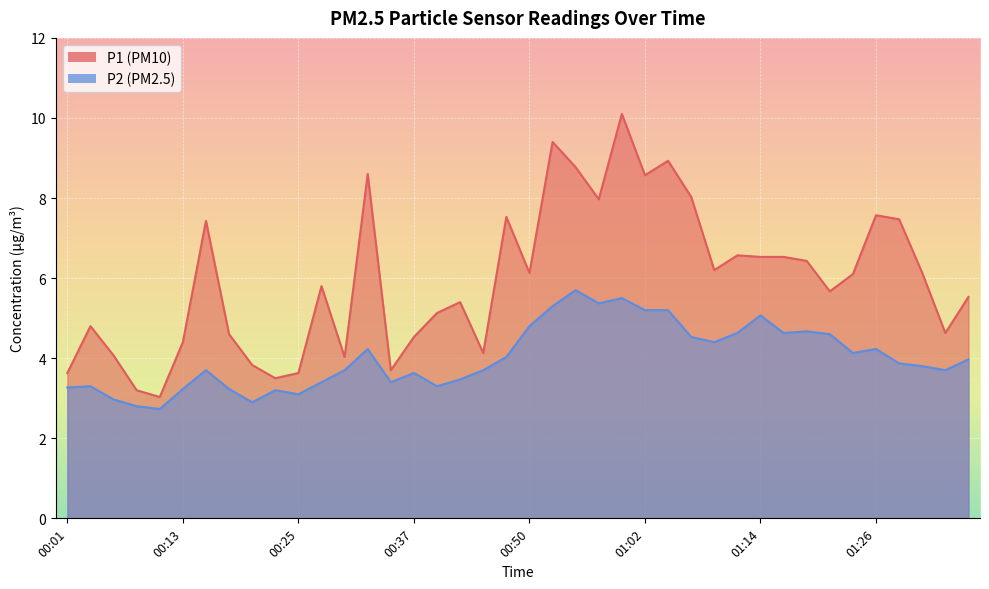

What are all the series names shown in the legend?

P1, P2